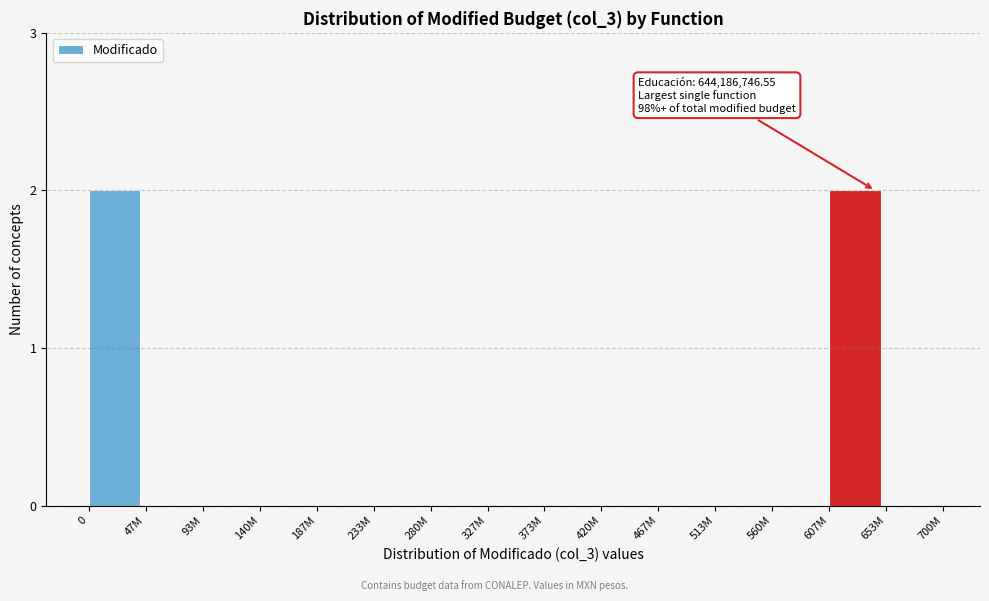

Reading right to left, list all the values displayed in this chart.

653M=0	607M=2	560M=0	513M=0	467M=0	420M=0	373M=0	327M=0	280M=0	233M=0	187M=0	140M=0	93M=0	47M=0	0=2